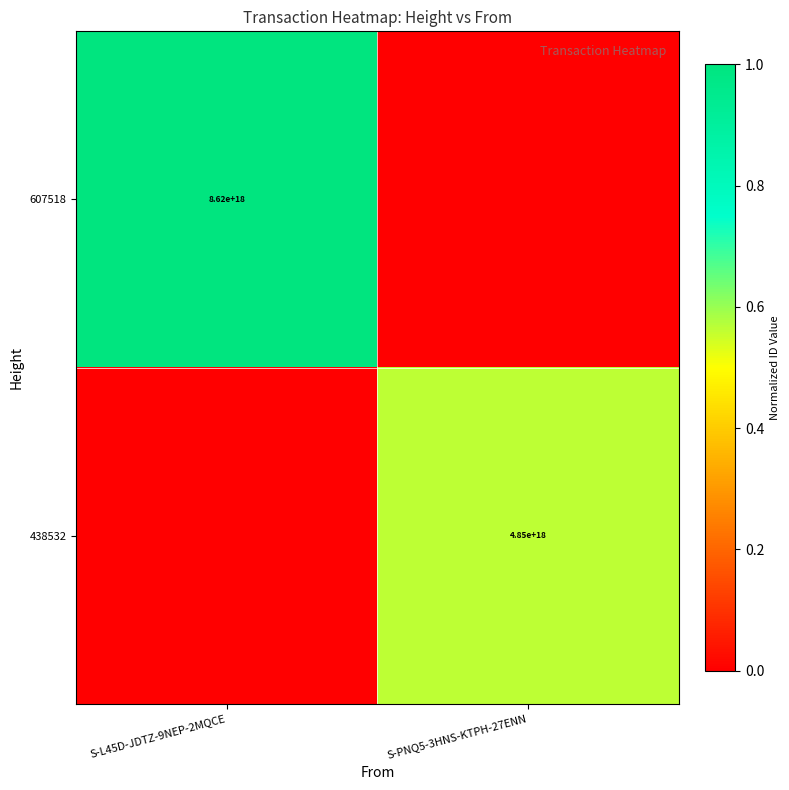

The 607518 series shows 8620000000000000000 at S-L45D-JDTZ-9NEP-2MQCE. True or false?

True